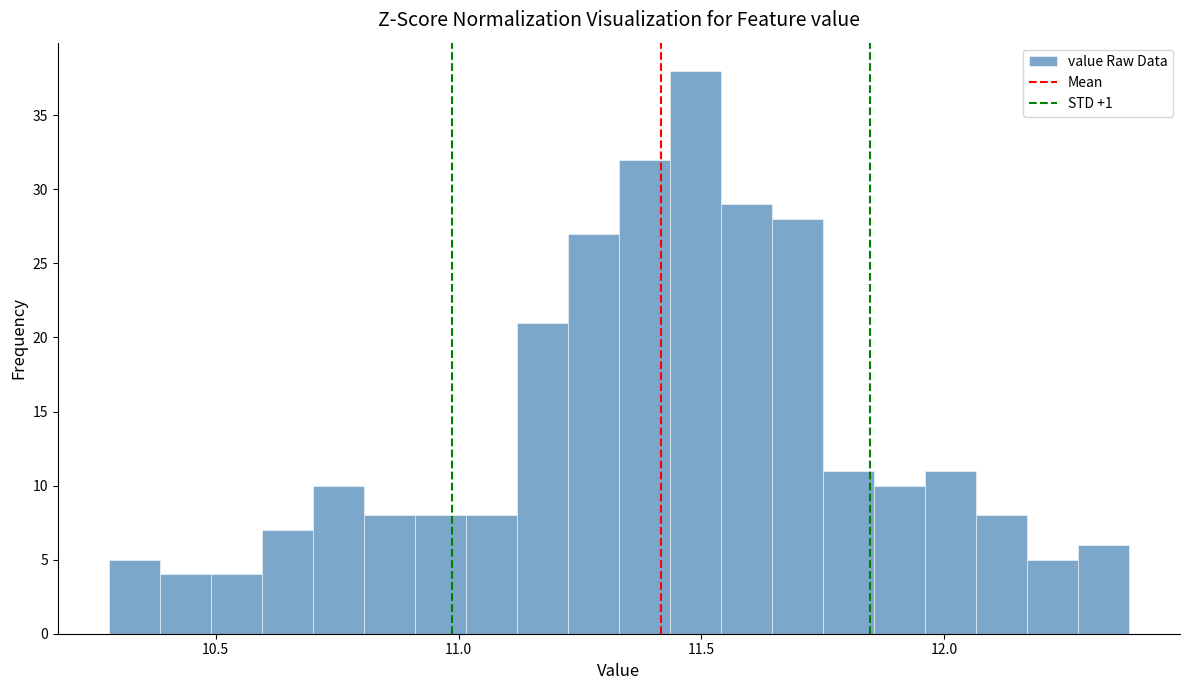

Read against the x-axis, roughly where is the centre of the tallest bar?

11.50